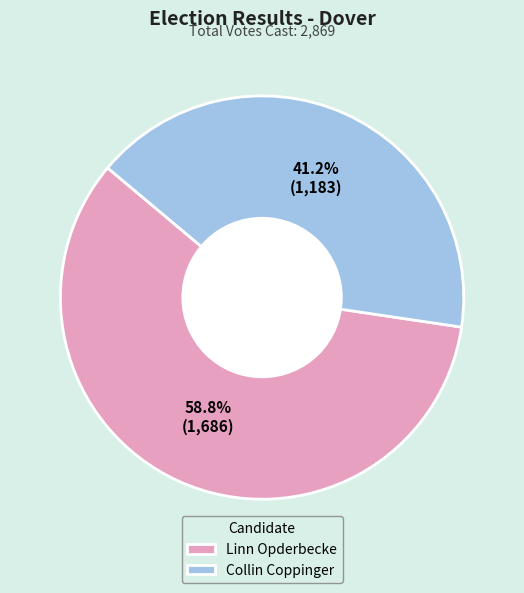

Which slice is the largest?

Linn Opderbecke